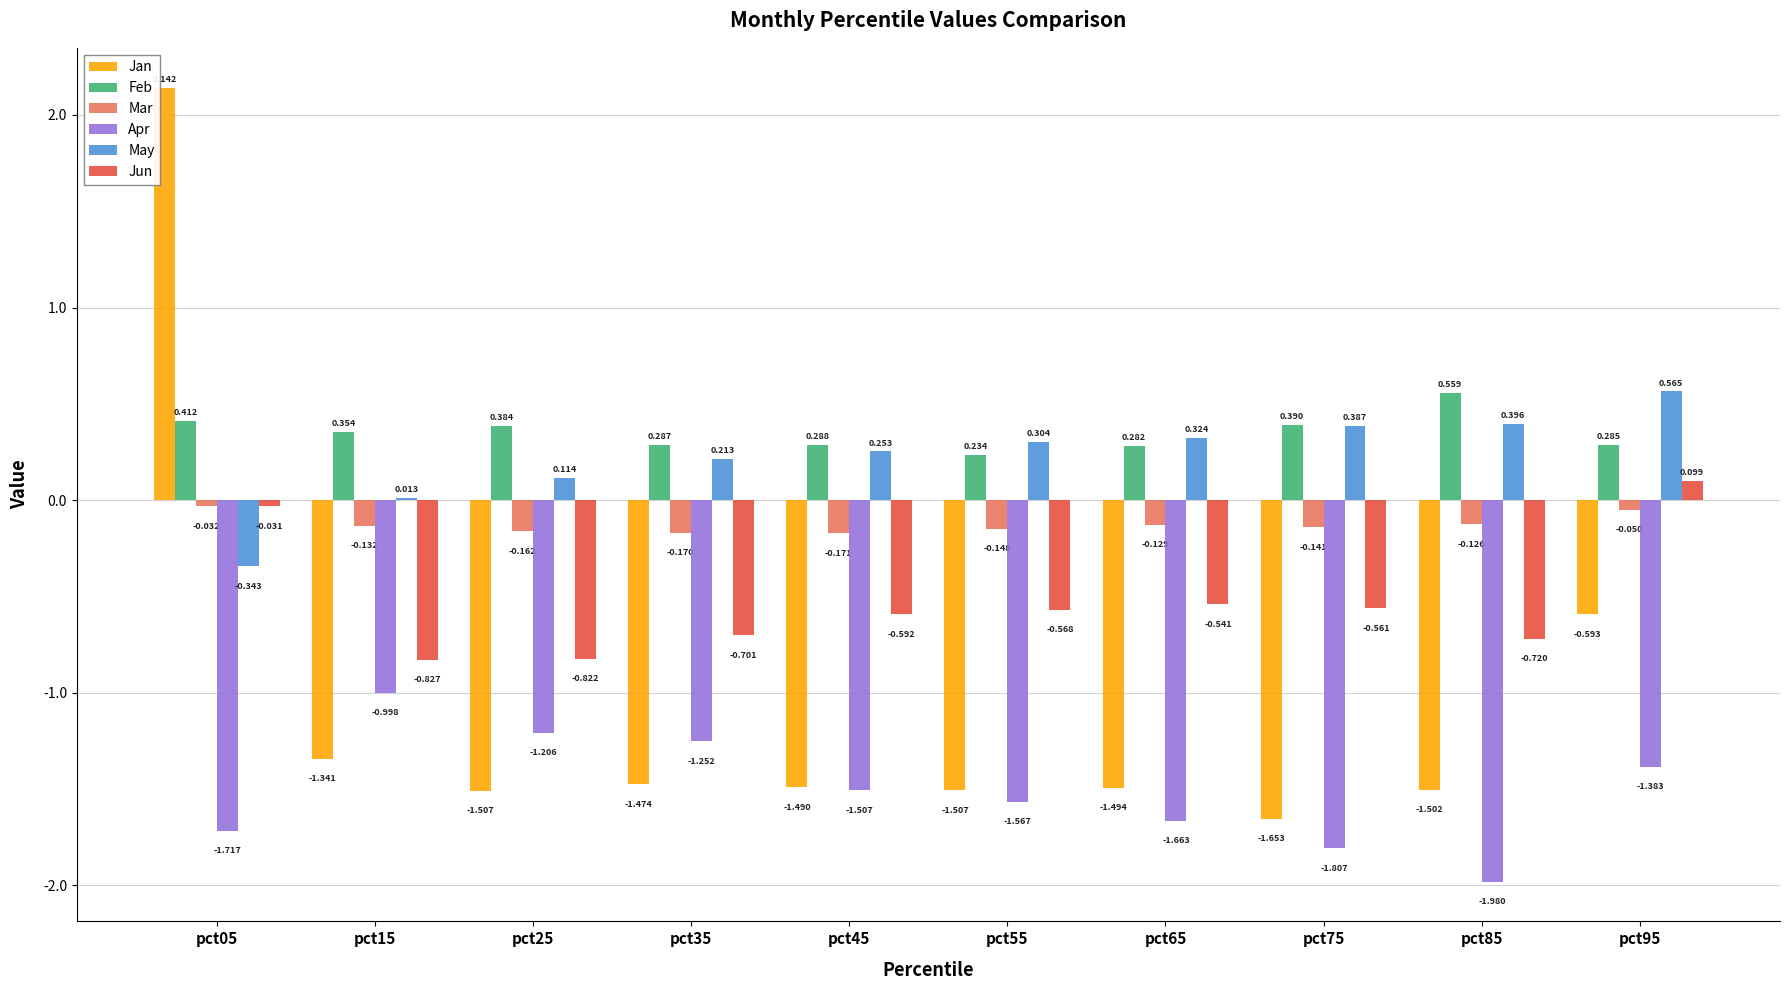

Is the value of Mar at pct55 greater than the value of Jun at pct35?

Yes